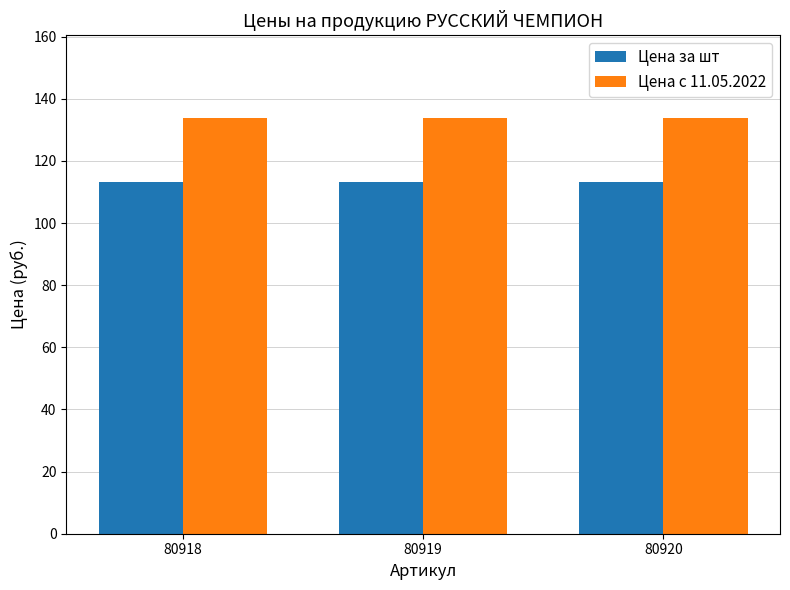

What is the total value across all series at 80920?

246.9